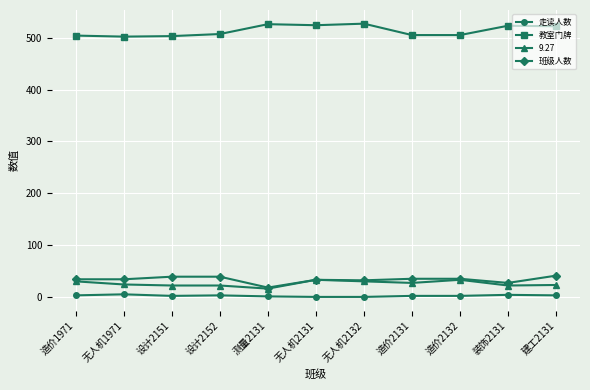

True or false: 班级人数 has a value of 32 at 无人机2132.

True